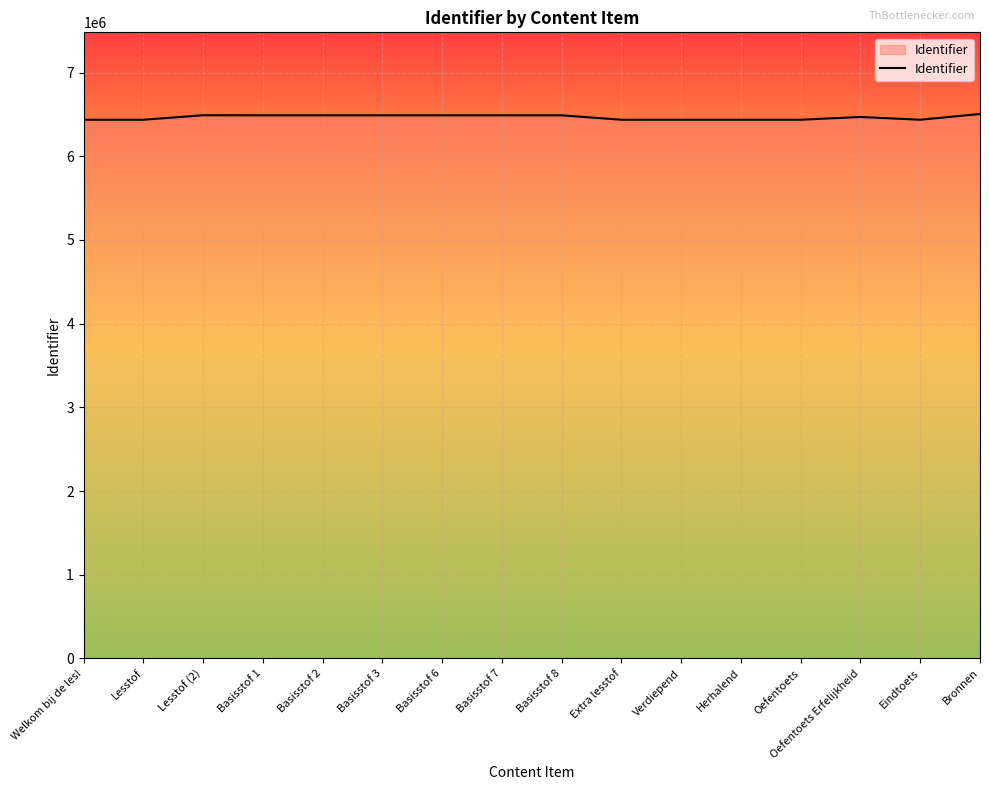

At which label does the data first exceed 6489583?

Lesstof (2)